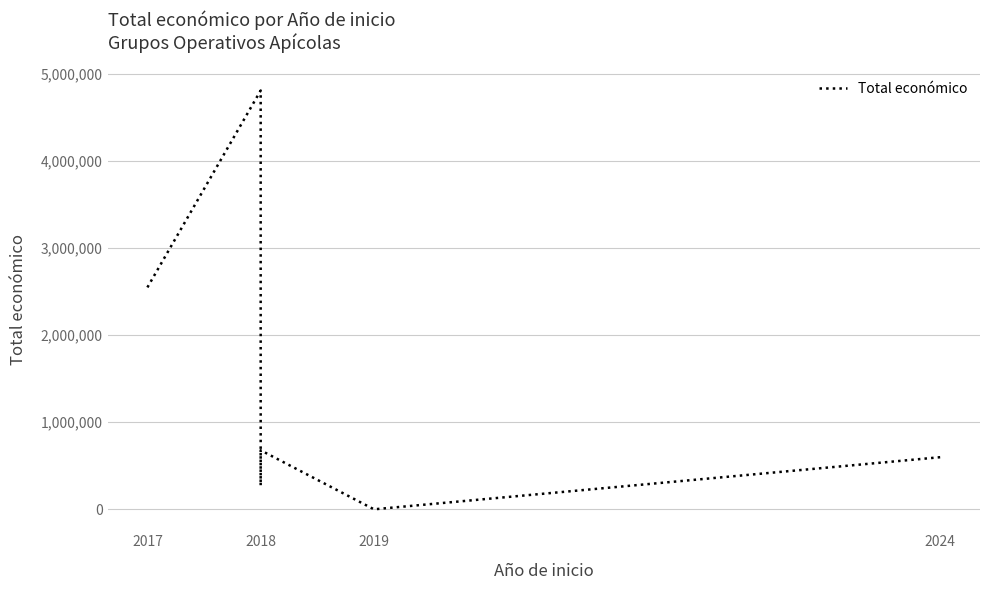

How many lines are shown in the chart?

1